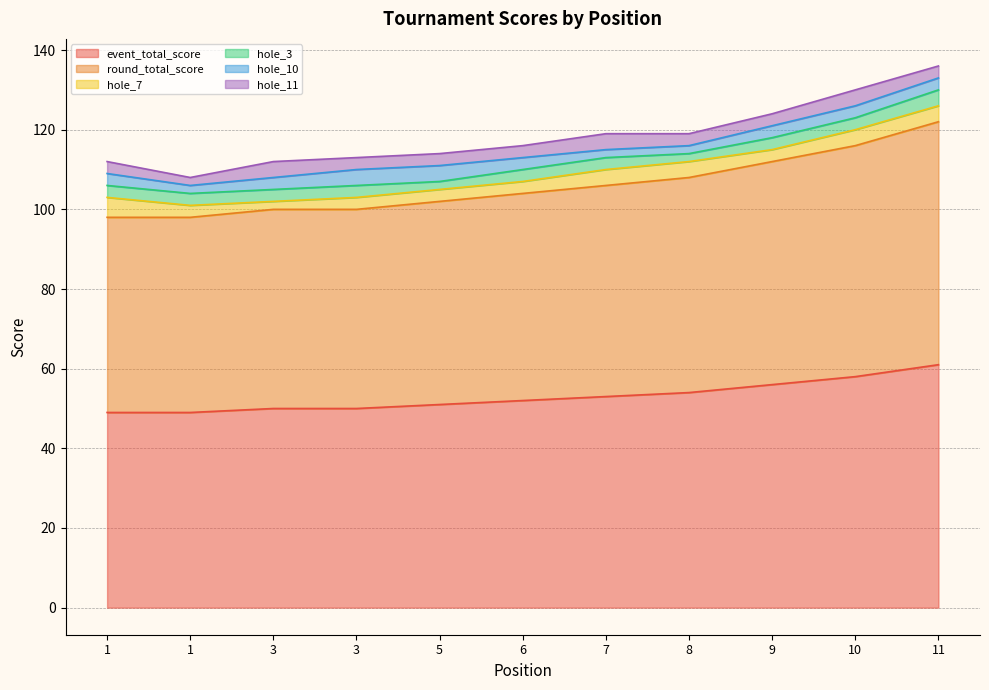

True or false: hole_7 and hole_3 intersect in this chart.

False